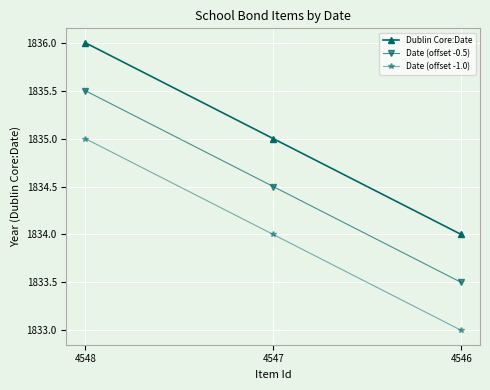

At which category is the sum across all series the highest?

4548